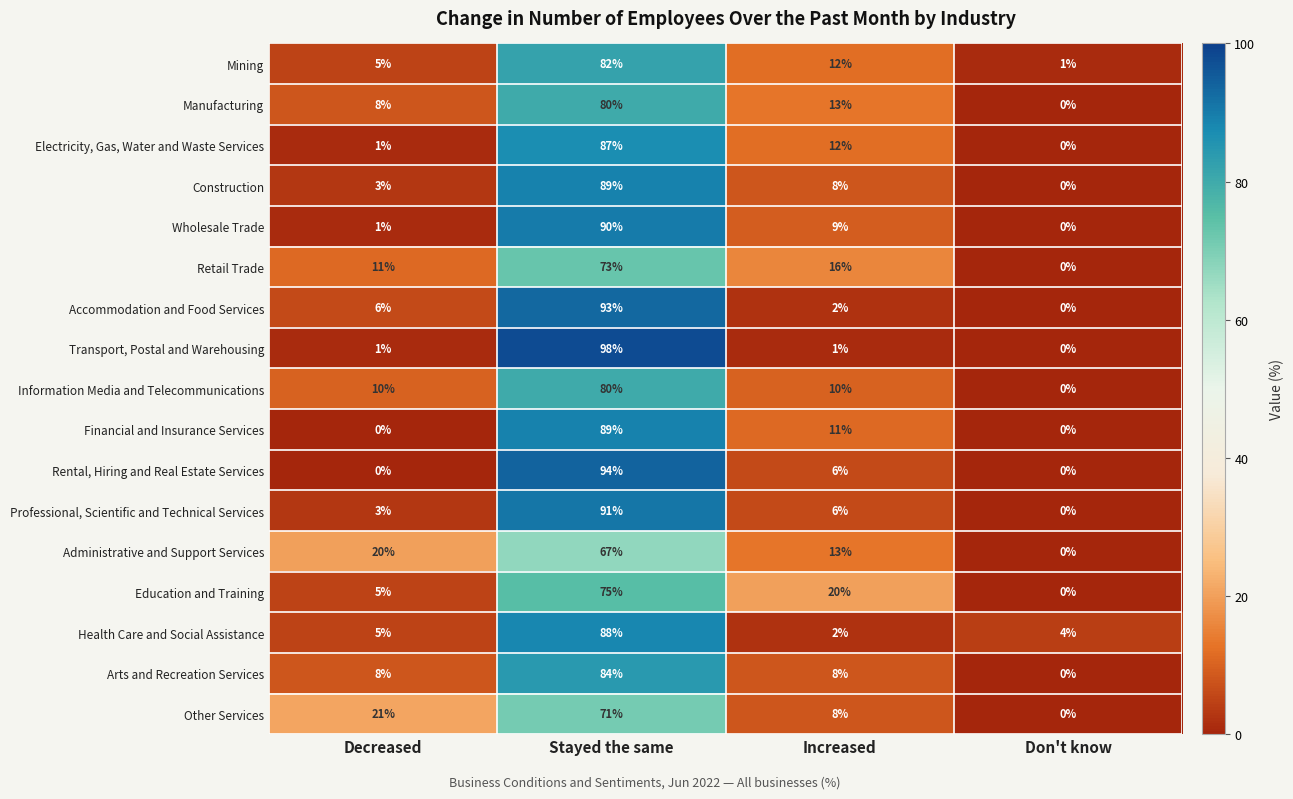

Count the Administrative and Support Services values in the range 13 to 67.

3